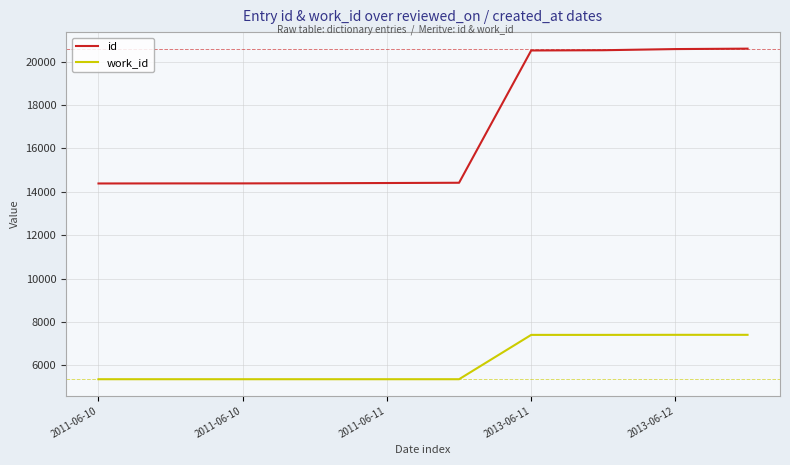

What is the greatest value displayed?

20594